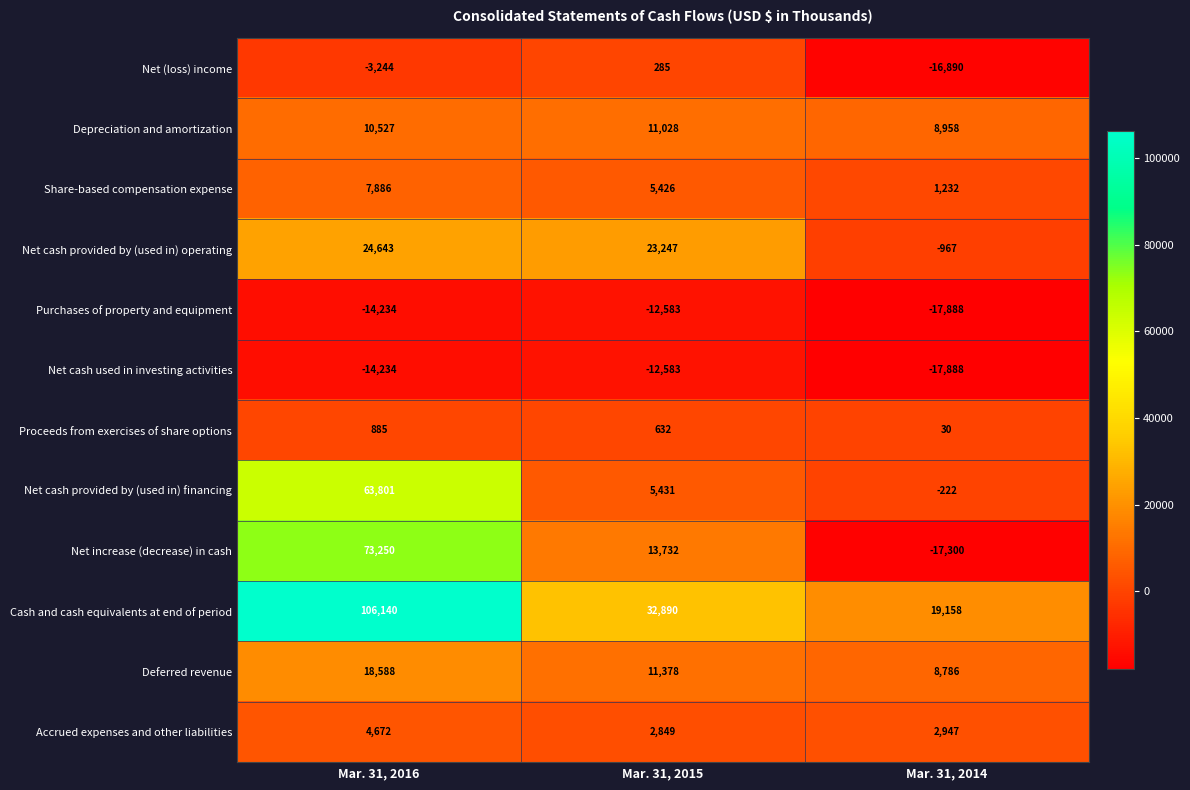

The value of Proceeds from exercises of share options at Mar. 31, 2014 is 30. True or false?

True